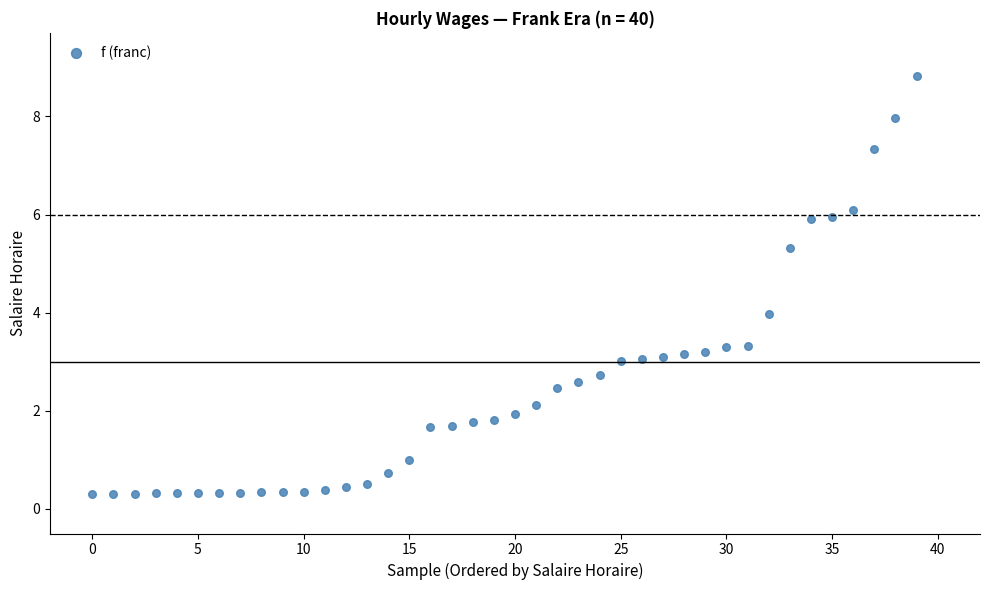

What is the range of Y values (max minus min)?

8.5